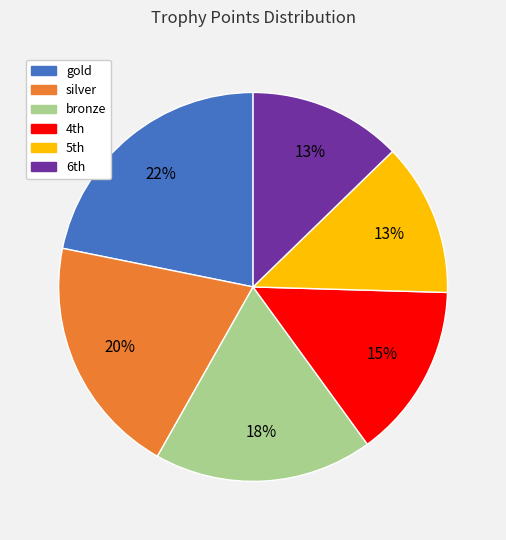

Between bronze and silver, which is larger?

silver